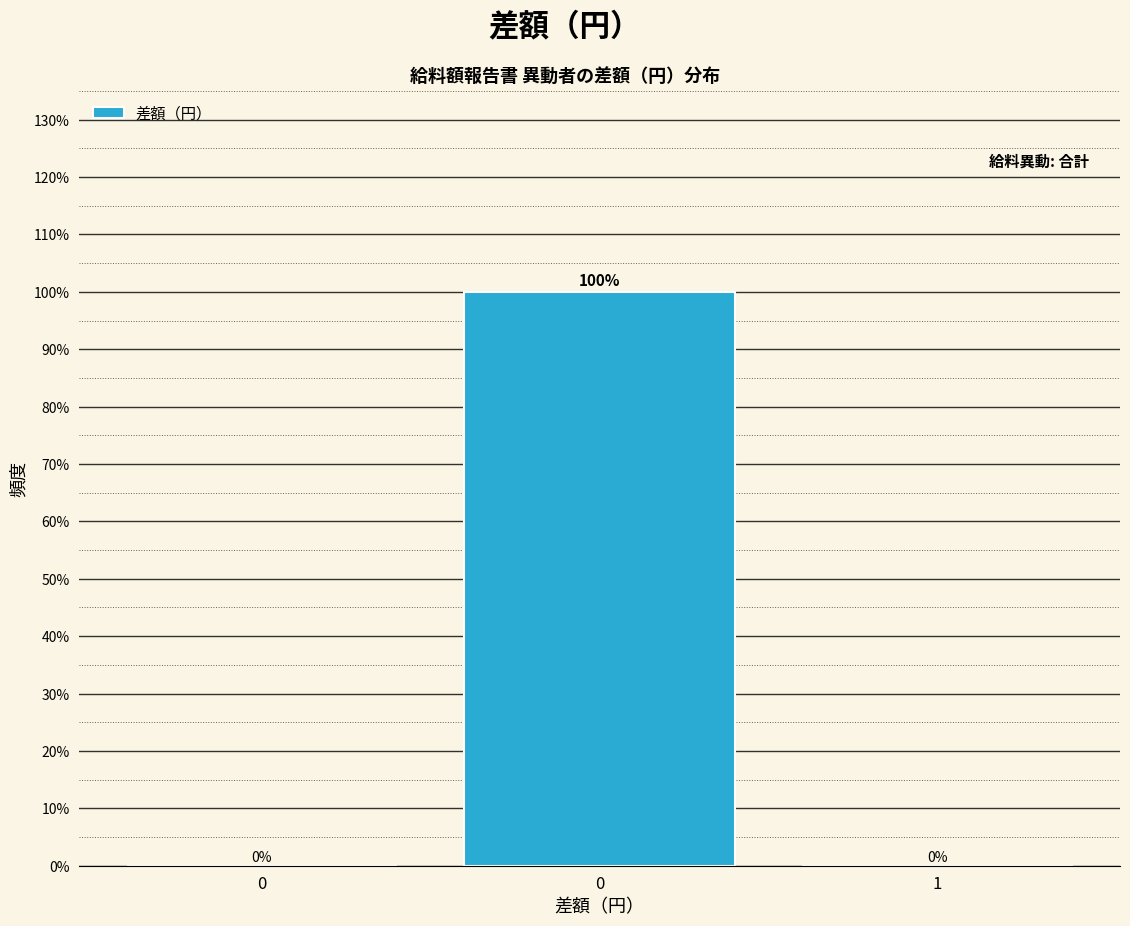

How many data points are above 0?

1